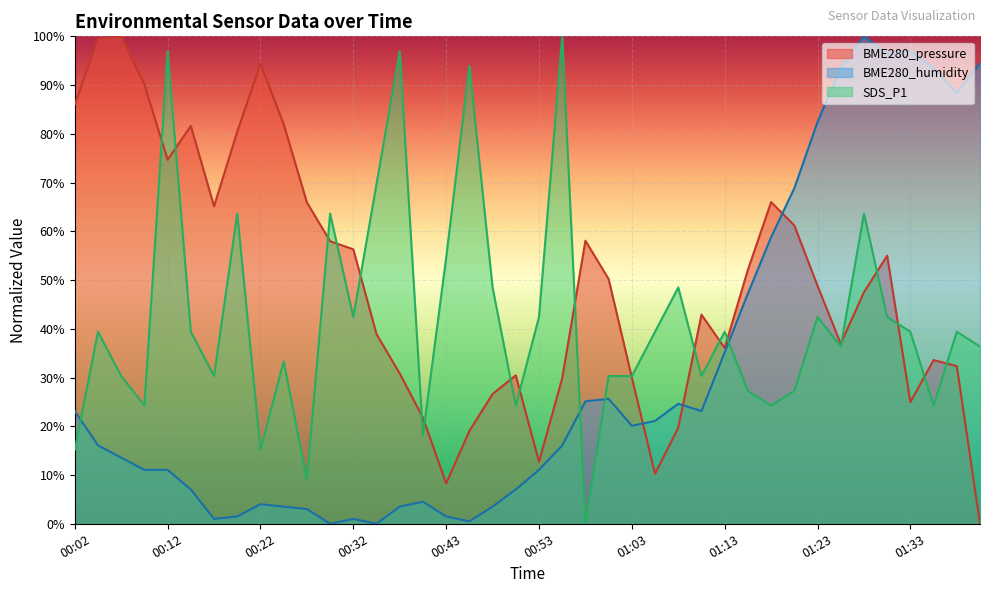

The BME280_humidity series shows 1.2 at 00:22. True or false?

False